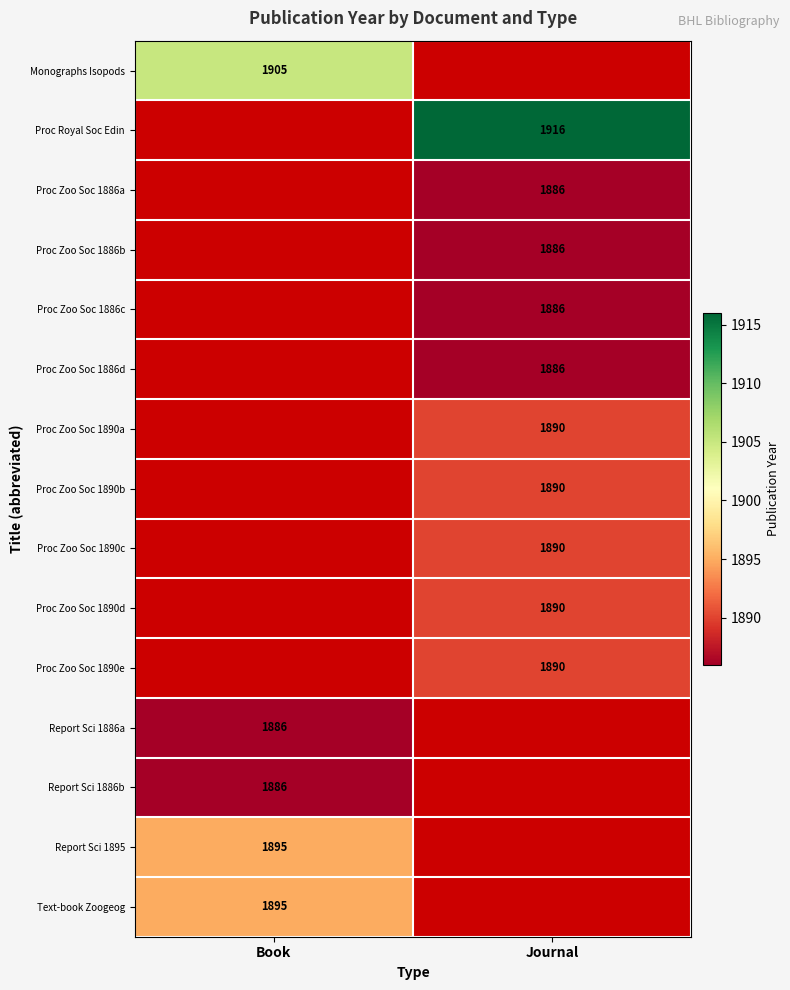

The Proc Zoo Soc 1886d series shows 1886 at Journal. True or false?

True